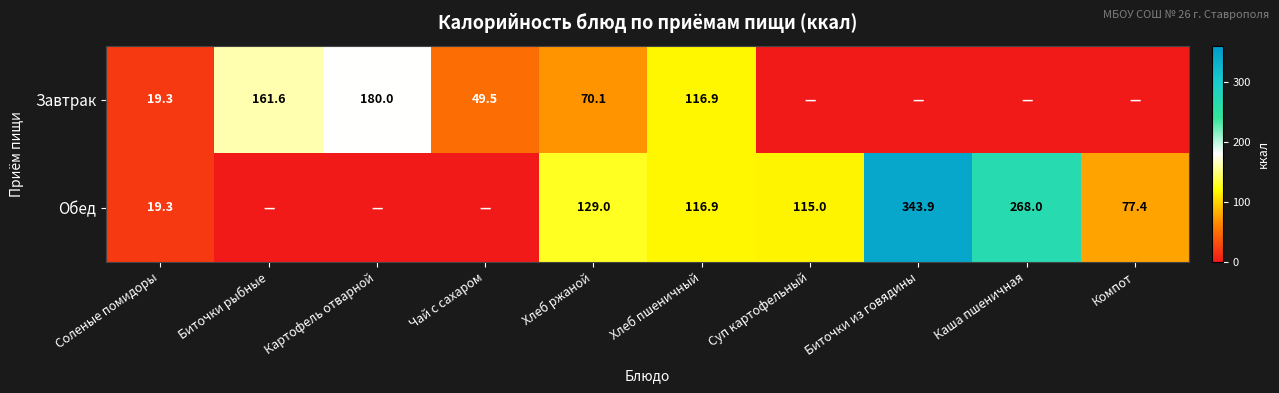

Is it true that Обед equals 208.6 at Хлеб ржаной?

False